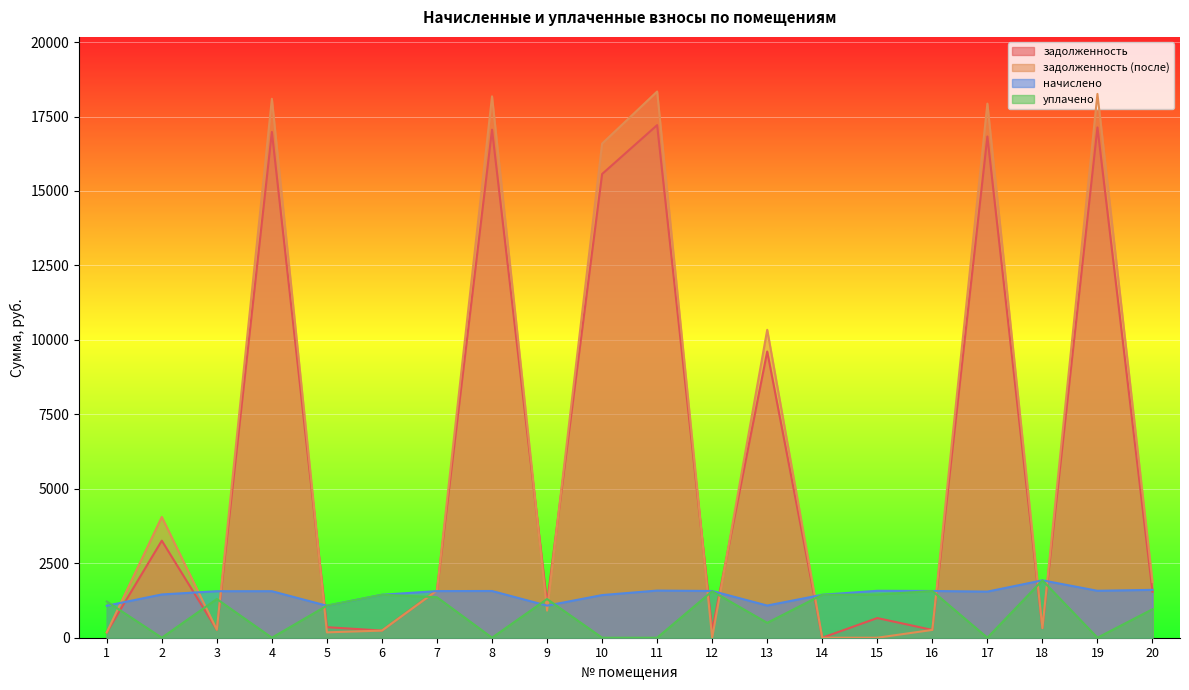

Reading left to right, extract all data points from this chart.

задолженность: 1=179.0	2=3259.0	3=266.8	4=16982.7	5=354.4	6=240.1	7=1593.1	8=17059.0	9=1157.5	10=15570.4	11=17211.7	12=247.5	13=9610.6	14=0.0	15=660.3	16=261.5	17=16830.0	18=322.1	19=17135.3	20=1545.6
задолженность (после): 1=179.0	2=4056.2	3=267.8	4=18096.5	5=180.3	6=239.4	7=1585.4	8=18177.8	9=910.5	10=16591.6	11=18340.5	12=0.0	13=10340.1	14=0.0	15=0.0	16=261.5	17=17933.8	18=322.1	19=18259.1	20=1873.6
начислено: 1=1074.1	2=1453.1	3=1562.0	4=1562.0	5=1074.1	6=1442.6	7=1565.5	8=1569.0	9=1077.6	10=1432.1	11=1583.0	12=1569.0	13=1081.1	14=1442.6	15=1576.0	16=1569.0	17=1547.9	18=1927.0	19=1576.0	20=1607.6
уплачено: 1=1217.2	2=0.0	3=1300.0	4=0.0	5=1076.2	6=1443.3	7=1360.0	8=0.0	9=1300.0	10=0.0	11=0.0	12=1561.5	13=500.0	14=1442.6	15=1449.7	16=1569.0	17=0.0	18=1927.0	19=0.0	20=956.7